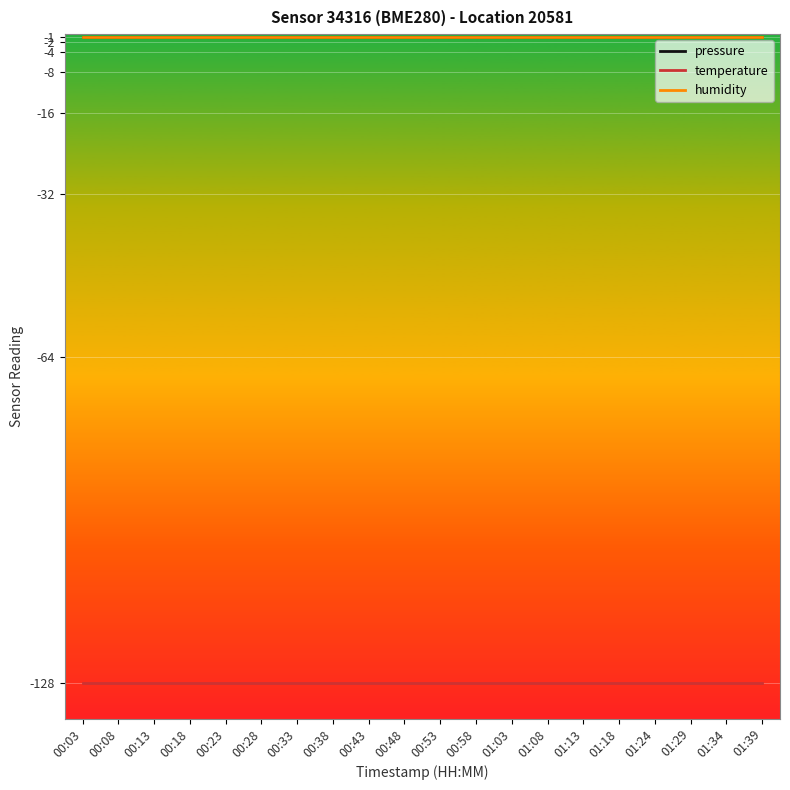

What is the sum of all temperature values?

-2560